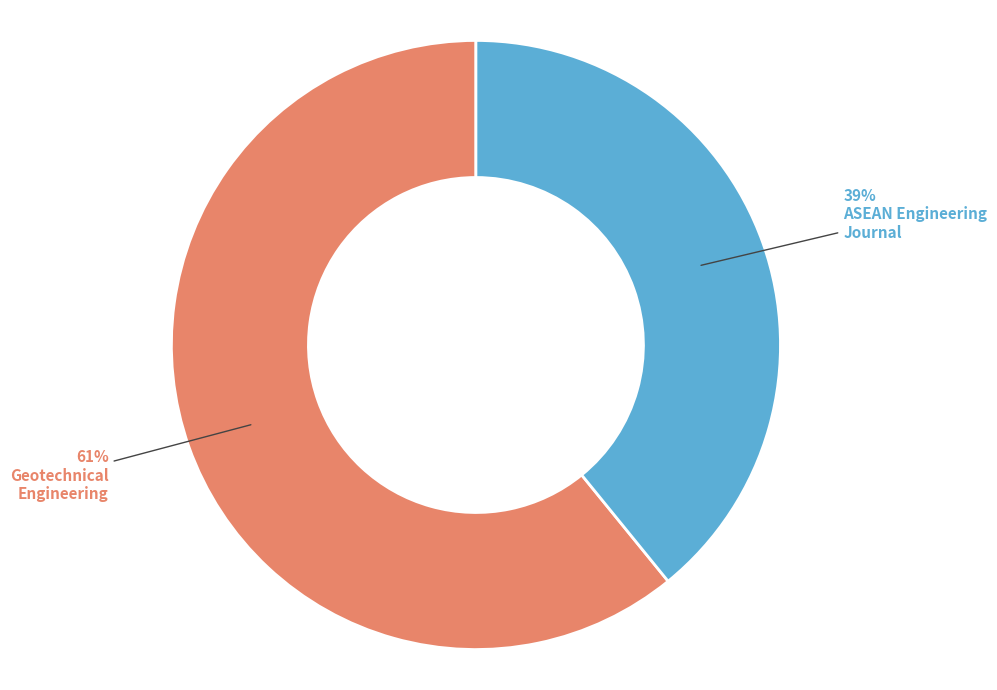

To the nearest percent, what is the average slice percentage?

50%